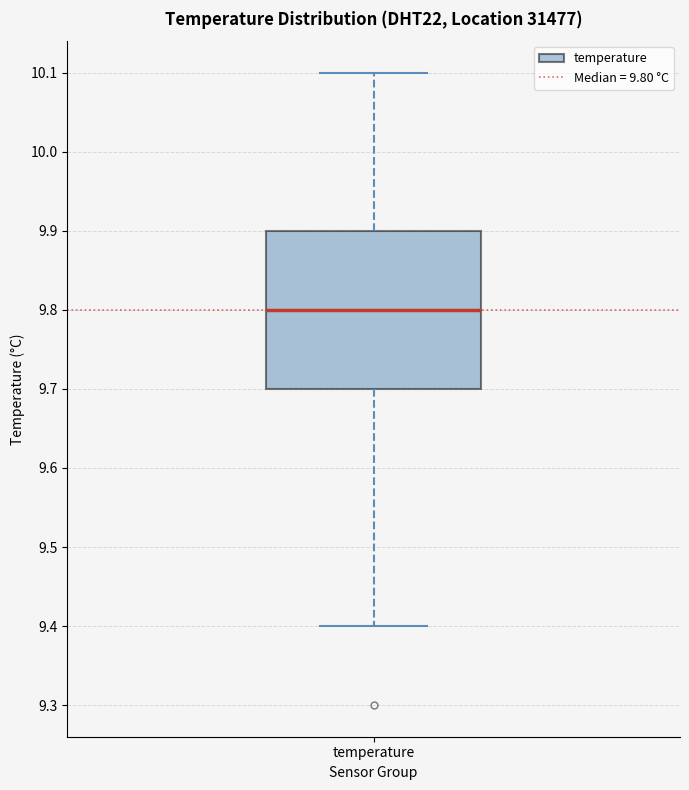

Transcribe this box plot: give where the median line is, the range the box spans, and where the two whiskers end, as read against the y-axis. The values are not printed on the chart, so give them approximately, as read against the axis.

median 9.8, box 9.7 to 9.9, whiskers 9.4 to 10.1